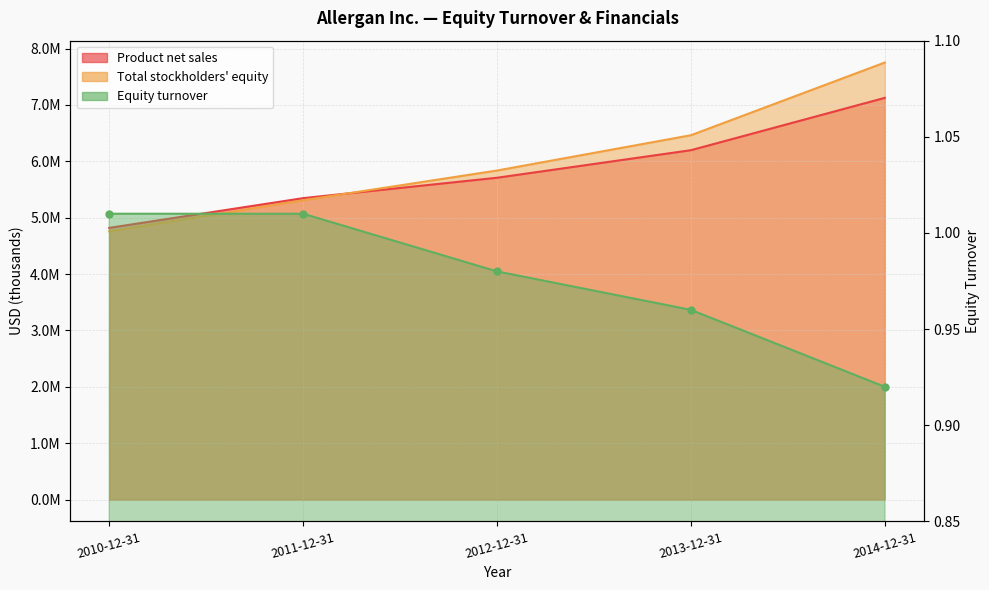

How many values in the Product net sales series exceed 5708800?

2